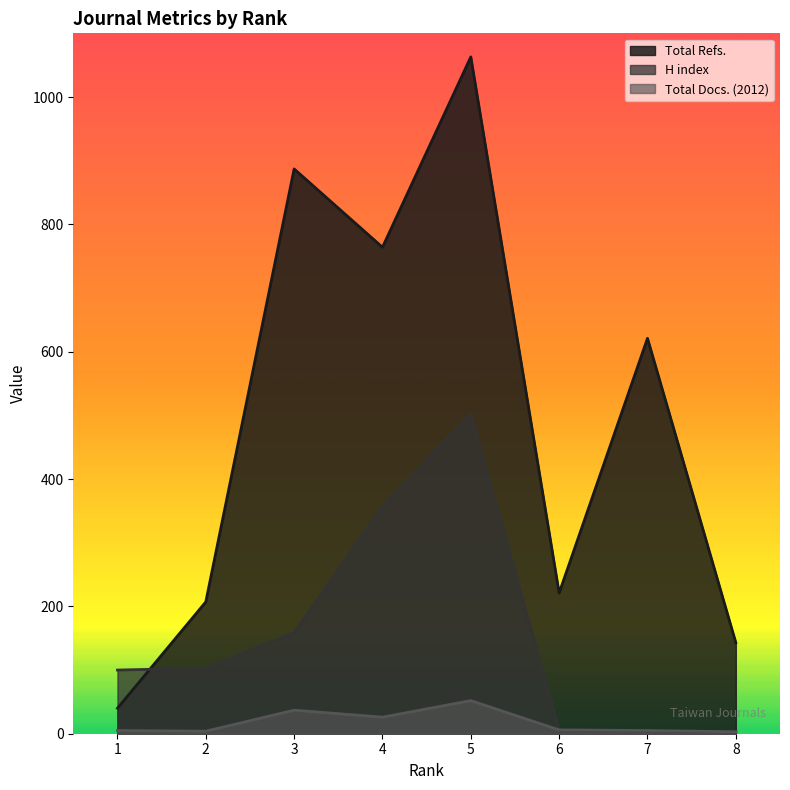

What is the approximate value of H index at 5?

502